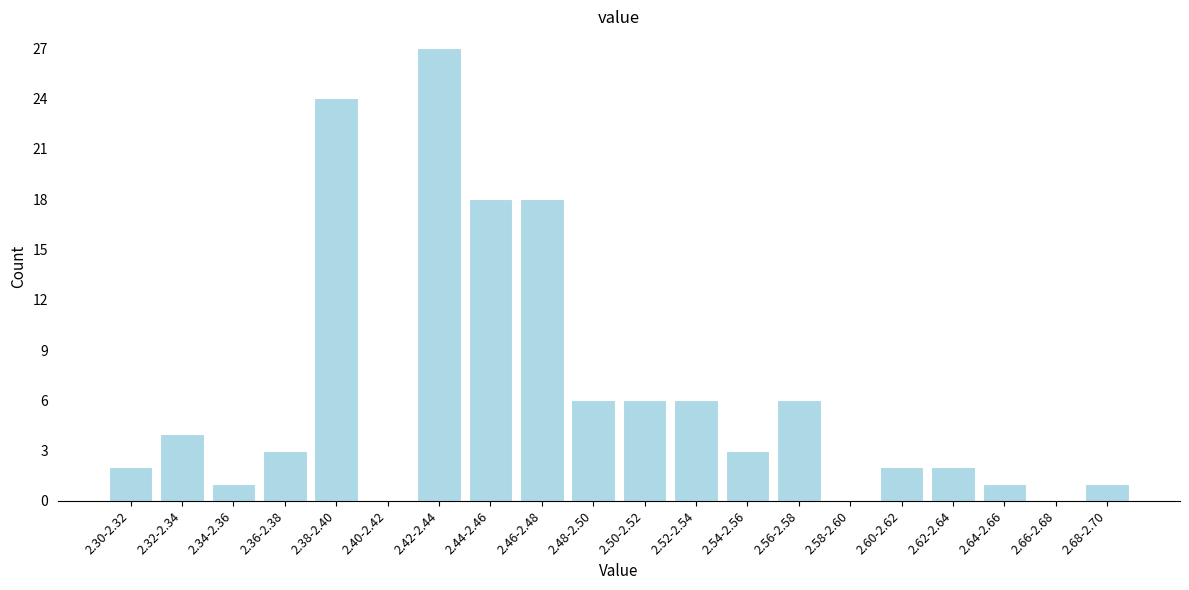

Reading left to right, extract all data points from this chart.

2.30-2.32=2	2.32-2.34=4	2.34-2.36=1	2.36-2.38=3	2.38-2.40=24	2.40-2.42=0	2.42-2.44=27	2.44-2.46=18	2.46-2.48=18	2.48-2.50=6	2.50-2.52=6	2.52-2.54=6	2.54-2.56=3	2.56-2.58=6	2.58-2.60=0	2.60-2.62=2	2.62-2.64=2	2.64-2.66=1	2.66-2.68=0	2.68-2.70=1